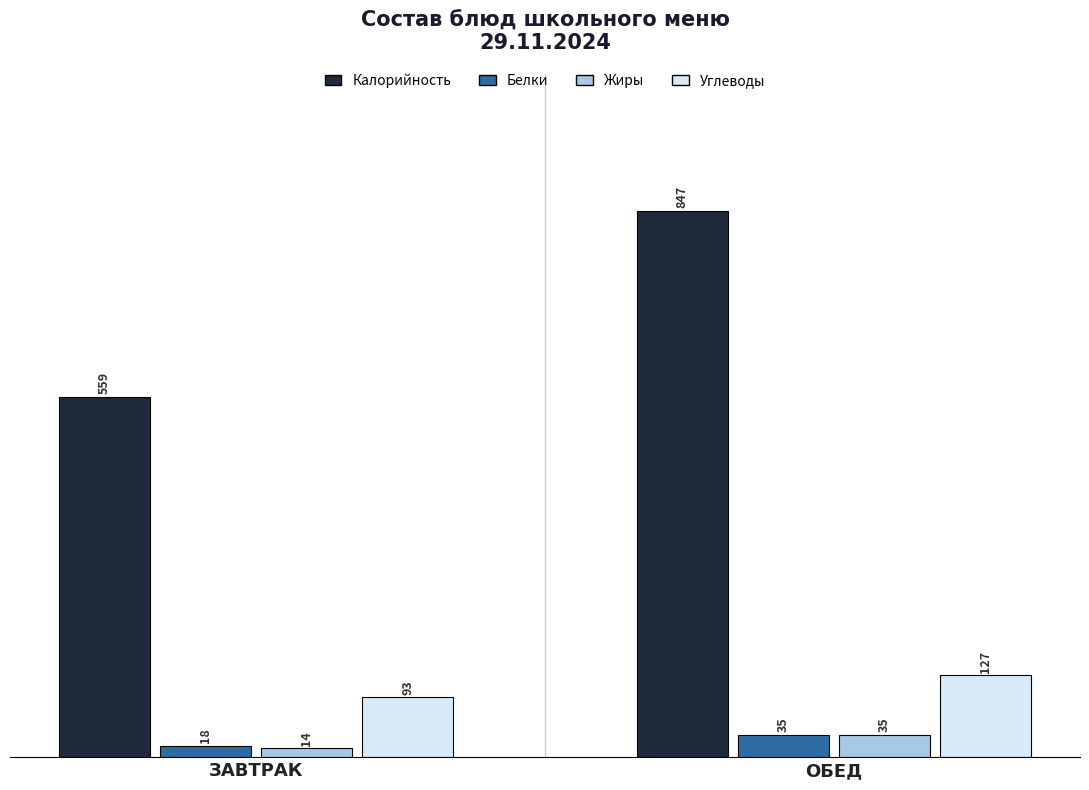

Reading right to left, what are all the values shown in this chart?

Калорийность: 847	559
Белки: 35	18
Жиры: 35	14
Углеводы: 127	93